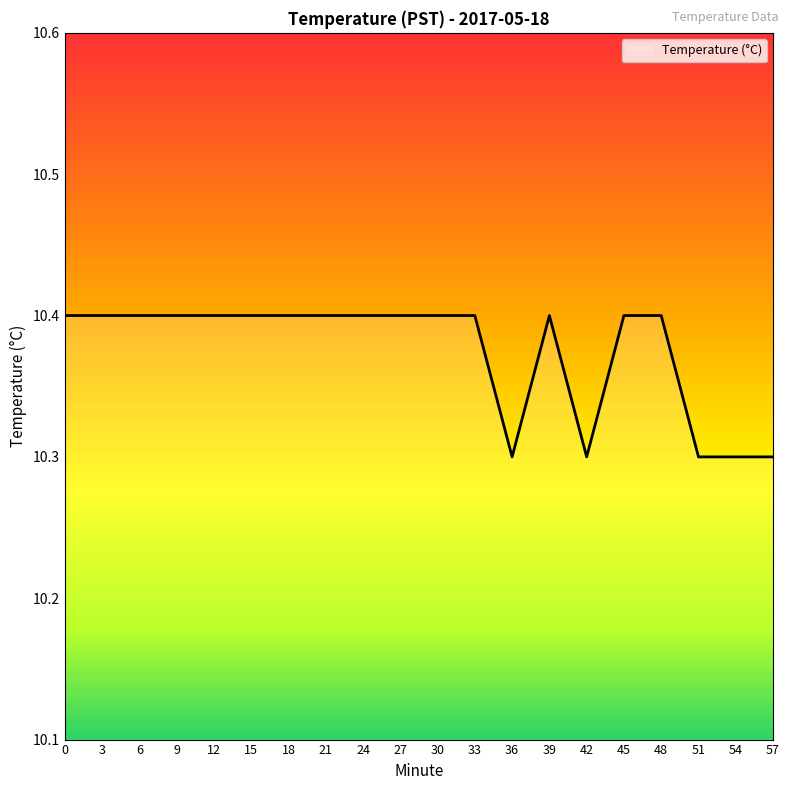

Which has a higher value, 3 or 36?

3